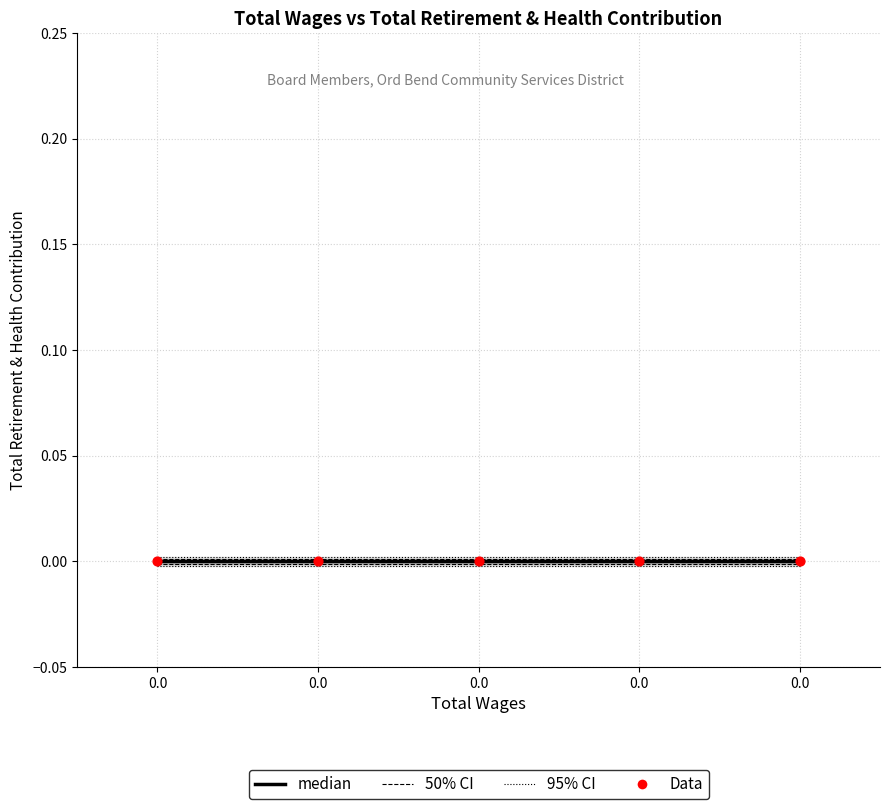

Which series has the widest spread of Y values?

95% CI